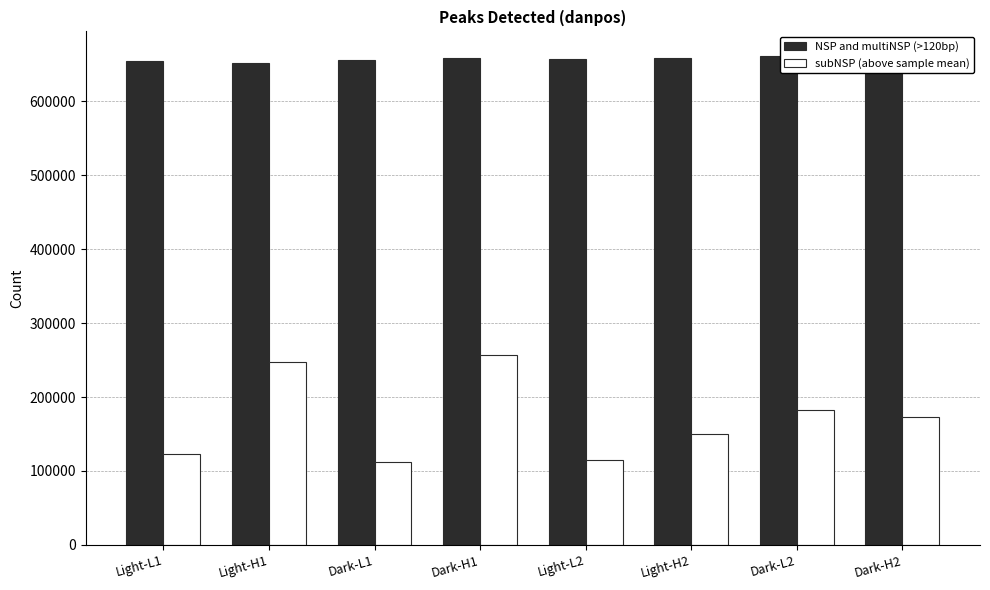

How many groups of bars are there?

8